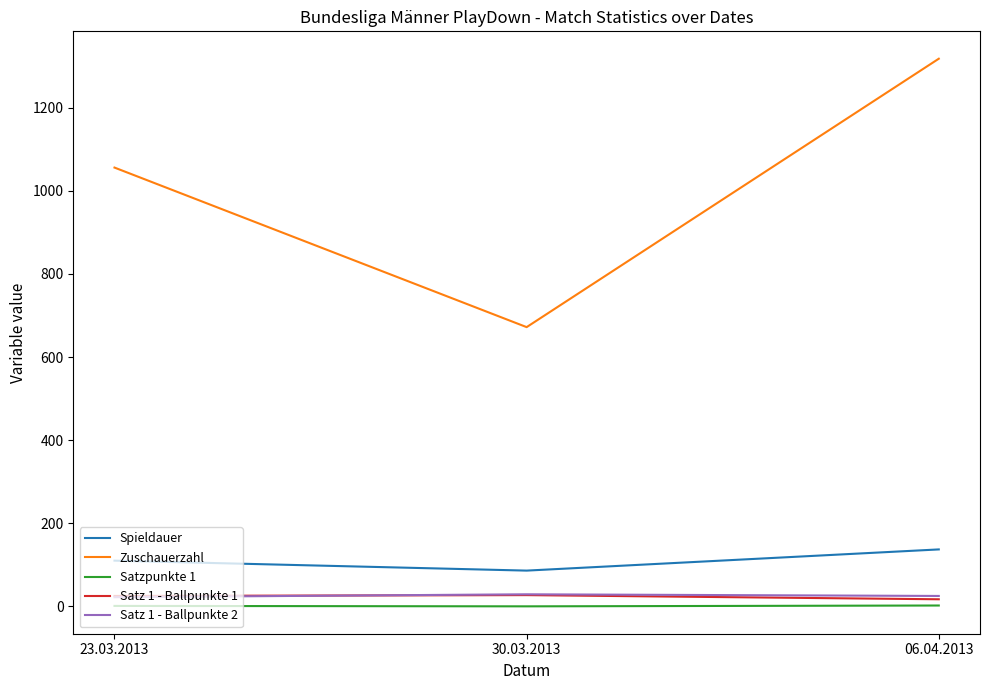

Which series changed the most between 23.03.2013 and 06.04.2013?

Zuschauerzahl